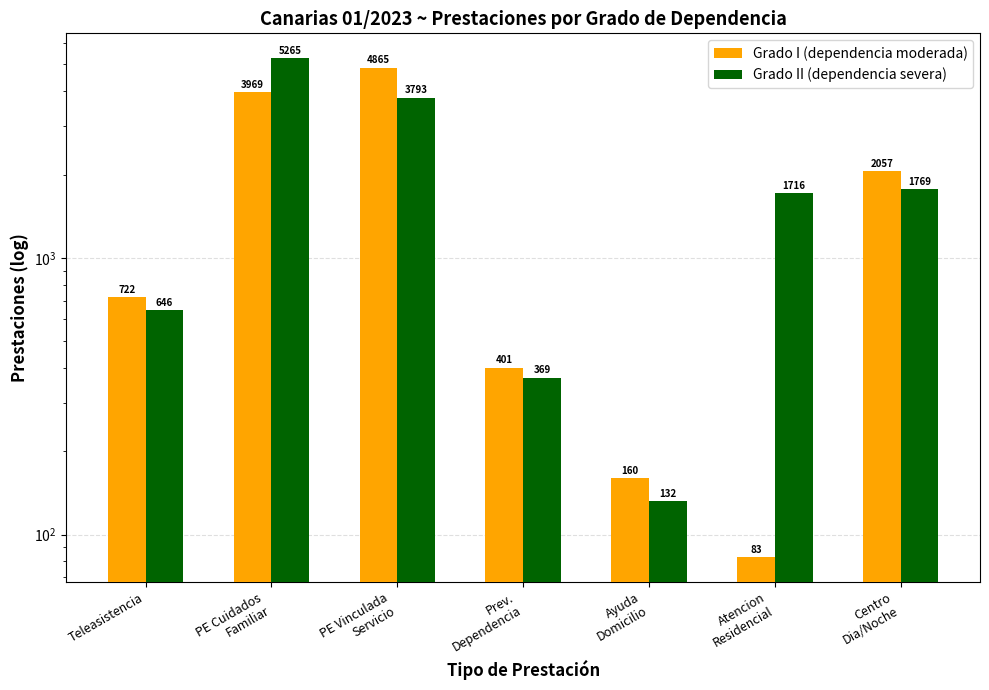

What are all the series names shown in the legend?

Grado I (dependencia moderada), Grado II (dependencia severa)